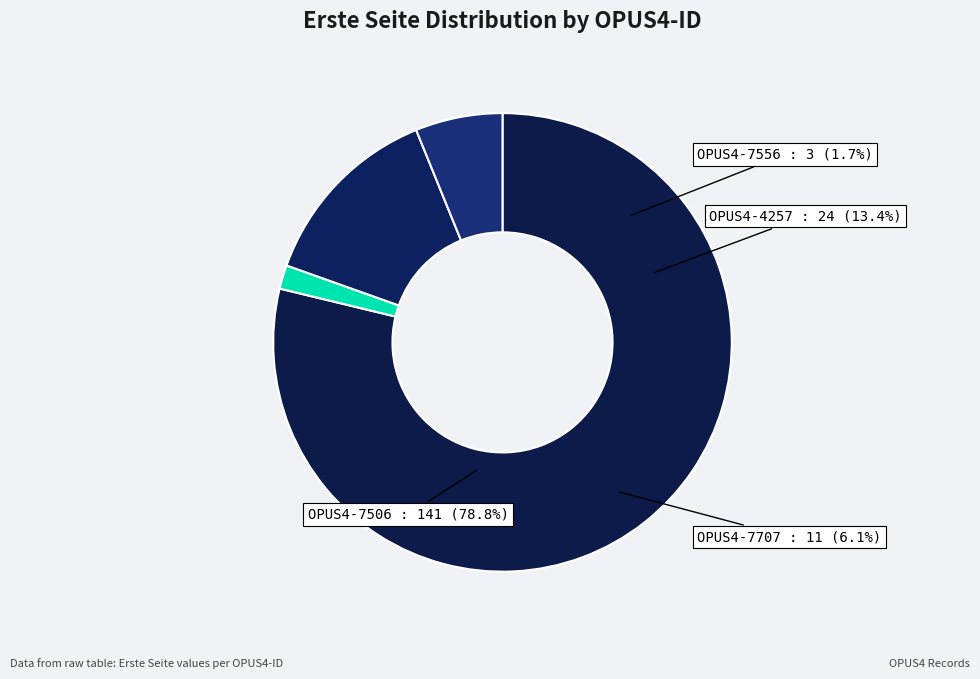

To the nearest percent, what portion does OPUS4-7506 represent?

79%